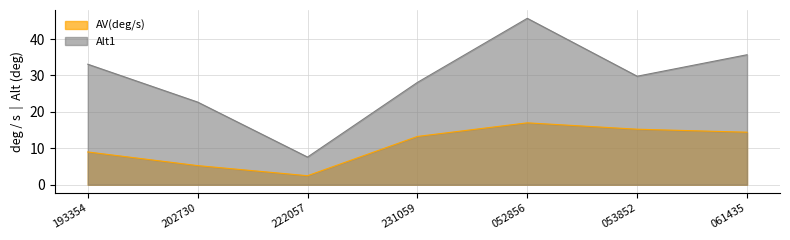

Reading left to right, list all the values displayed in this chart.

AV(deg/s): 9.0	5.3	2.5	13.3	17.0	15.2	14.4
Alt1: 33.1	22.7	7.6	28.1	45.7	29.8	35.7